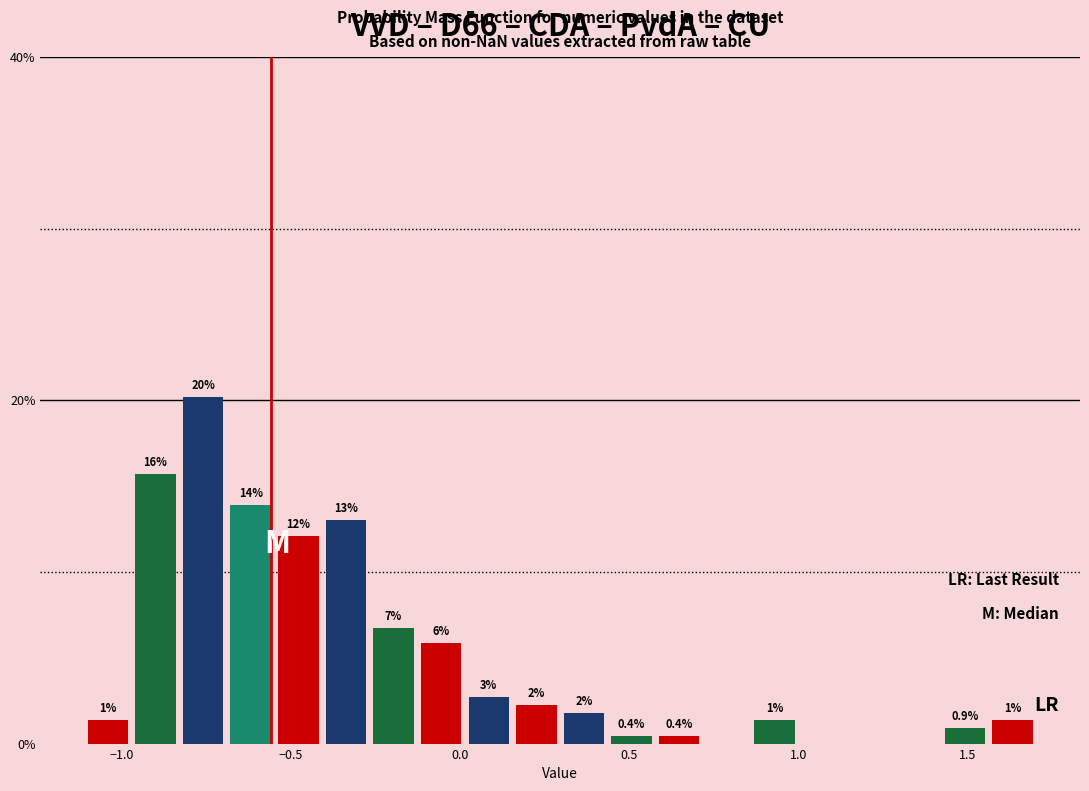

Around what value on the x-axis is the tallest bar? Give the approximate position of its centre, as read against the axis.

-0.75